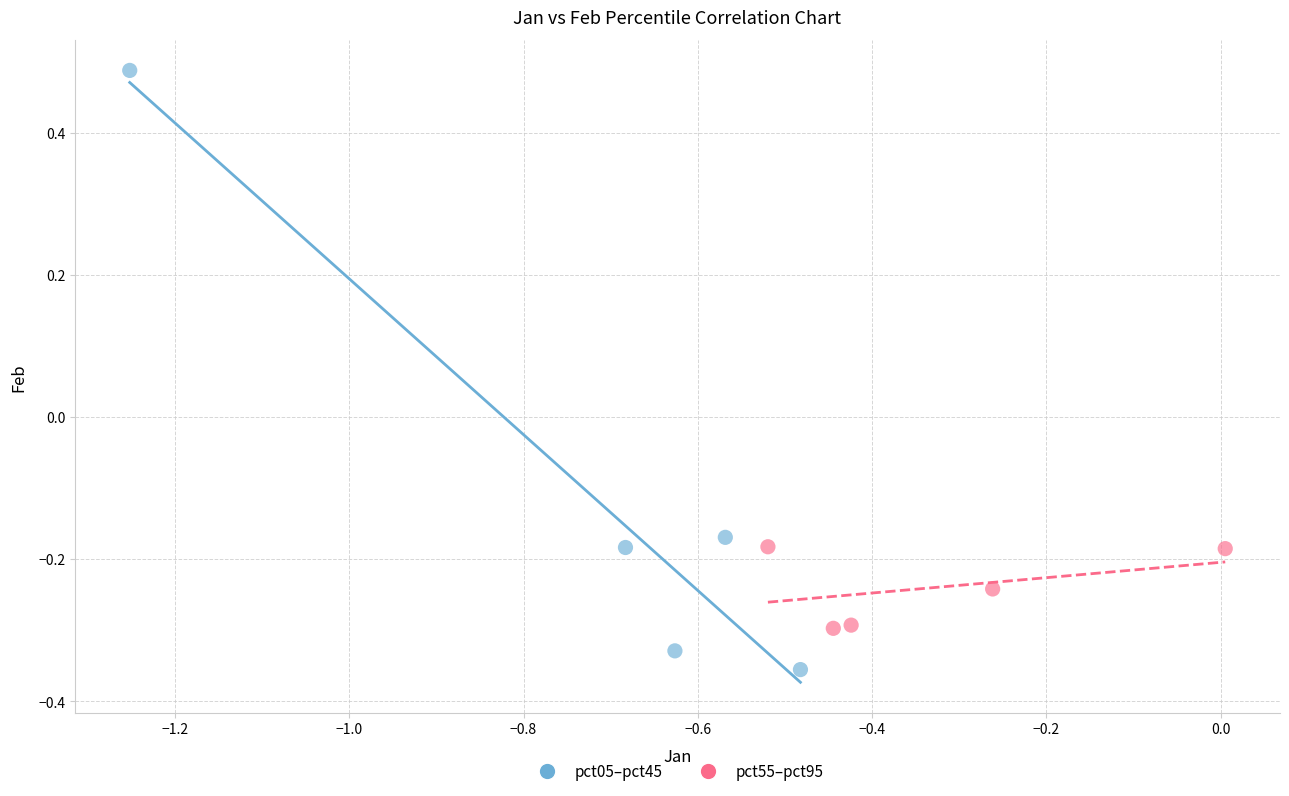

Which series reaches the minimum Y coordinate?

pct05–pct45